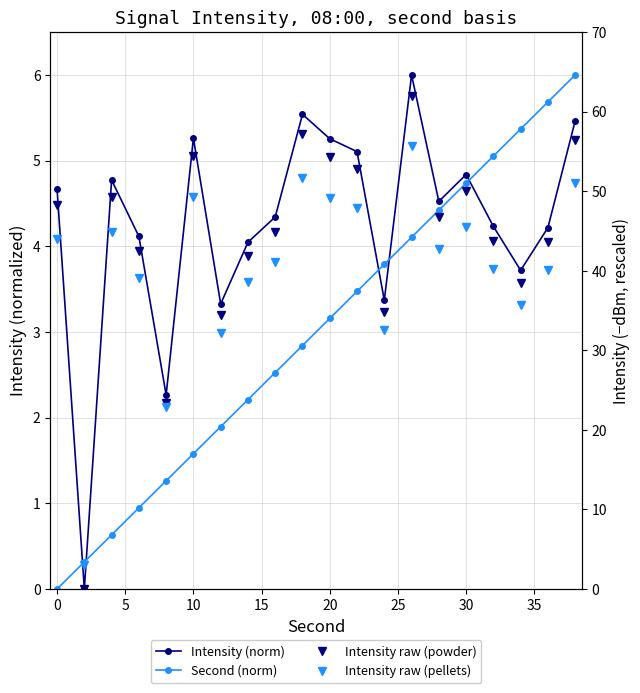

How many distinct data groups are displayed?

4